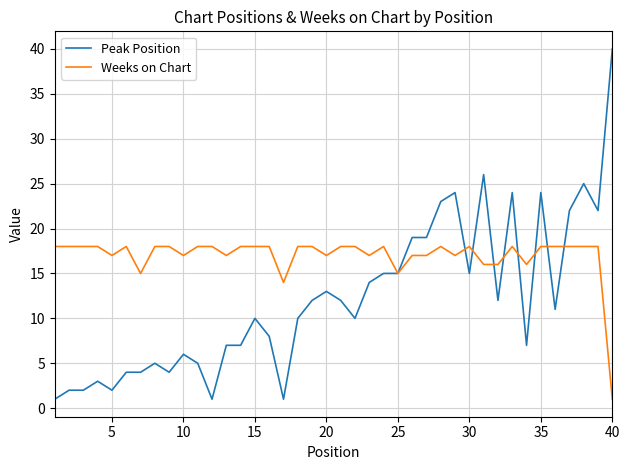

List the series in order of their peak value, highest first.

Peak Position, Weeks on Chart